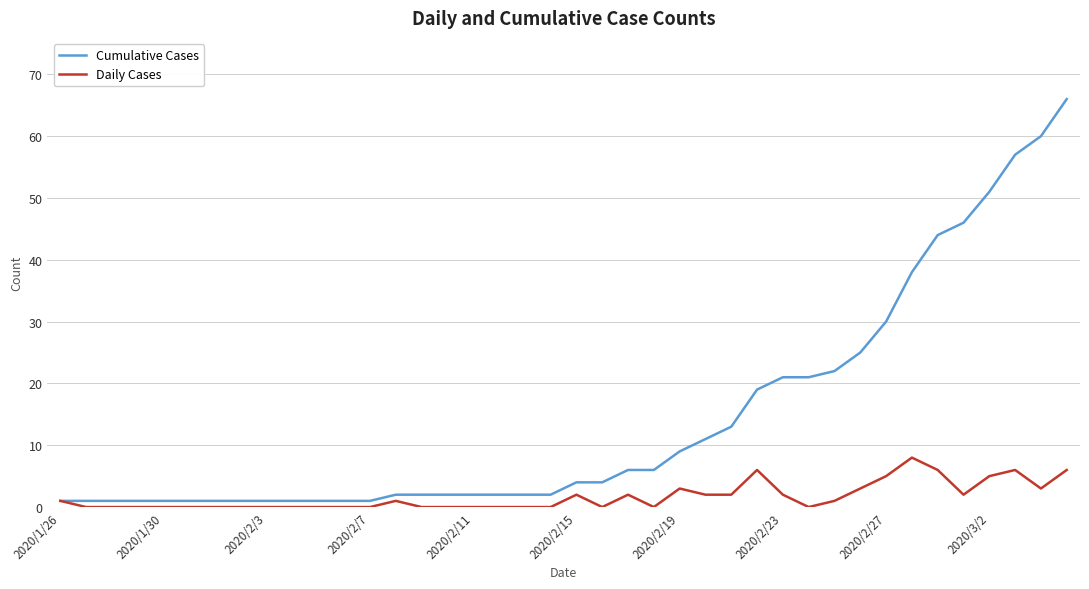

Which series has the largest range (max minus min)?

Cumulative Cases